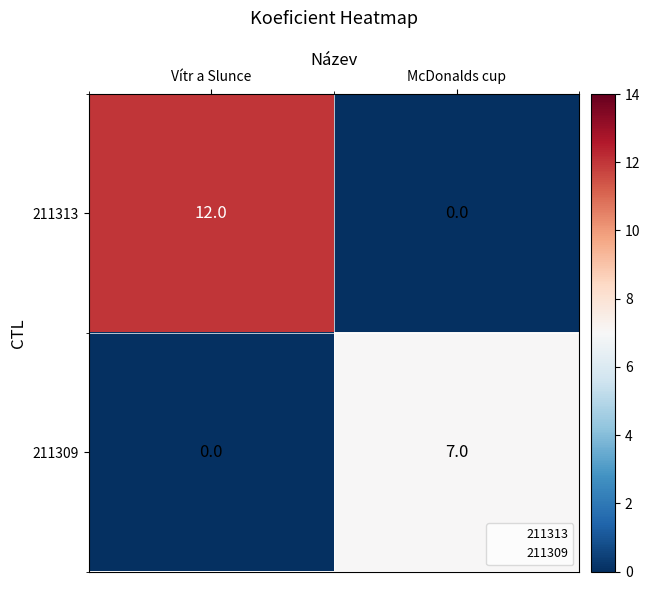

Reading left to right, extract all data points from this chart.

211313: Vítr a Slunce=12	McDonalds cup=0
211309: Vítr a Slunce=0	McDonalds cup=7